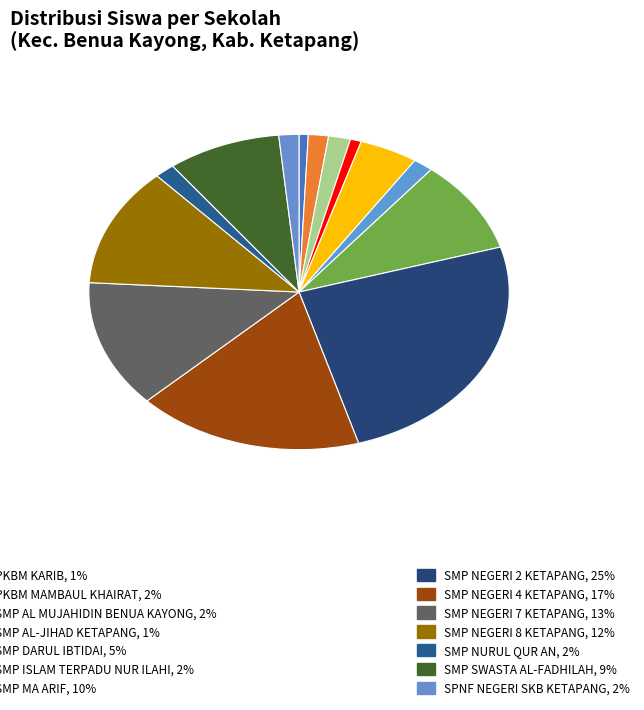

Count the number of slices in the pie.

14